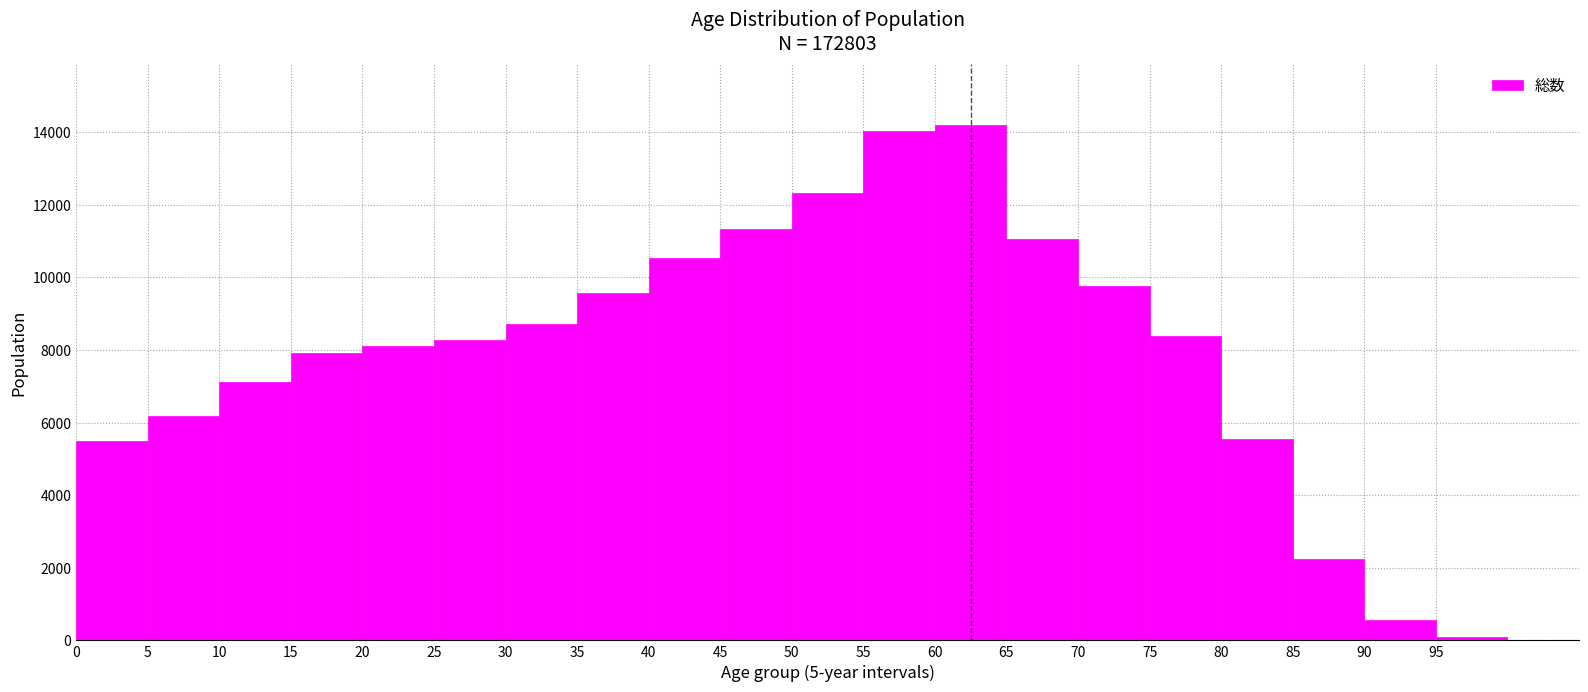

Reading left to right, list every bar in this chart as the range it spans on the x-axis followed by its height. The values are not printed on the chart, so give them approximately, as read against the axis.

0 to 5: 5400
5 to 10: 6200
10 to 15: 7200
15 to 20: 8000
20 to 25: 8200
25 to 30: 8200
30 to 35: 8800
35 to 40: 9600
40 to 45: 10600
45 to 50: 11400
50 to 55: 12400
55 to 60: 14000
60 to 65: 14200
65 to 70: 11000
70 to 75: 9800
75 to 80: 8400
80 to 85: 5600
85 to 90: 2200
90 to 95: 600
95 to 100: under 200